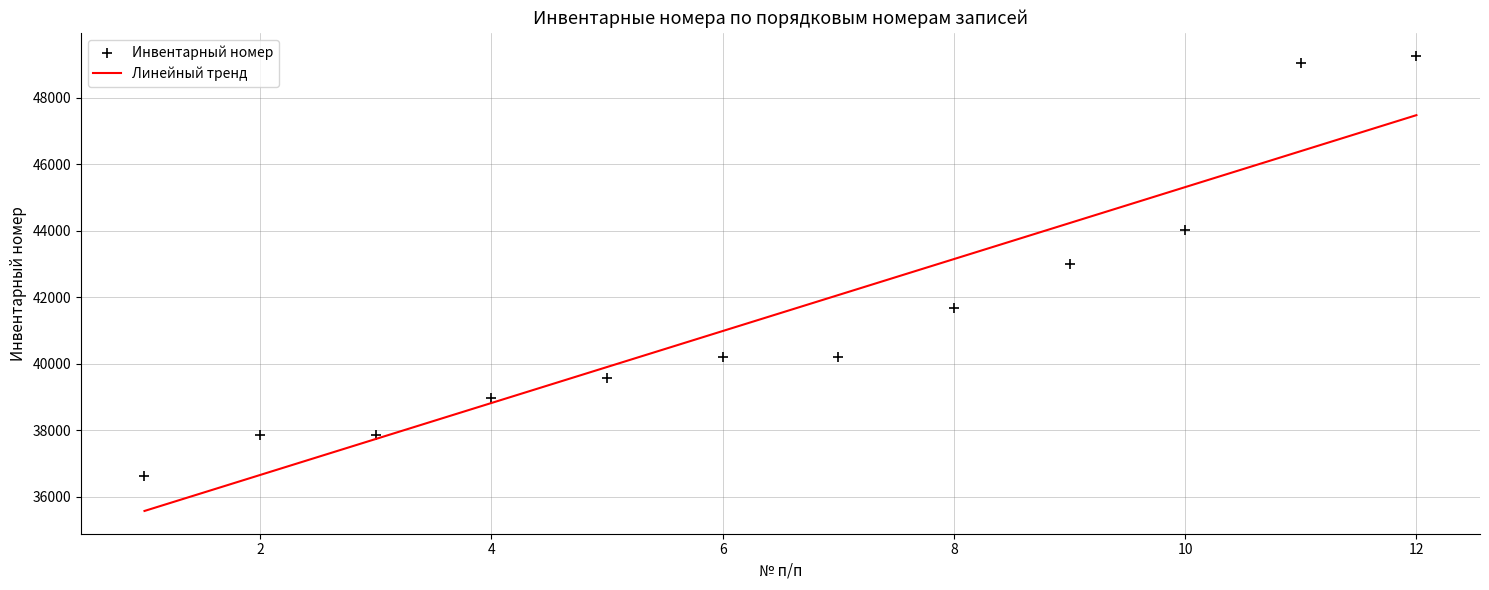

What is the range of Y values (max minus min)?

12650